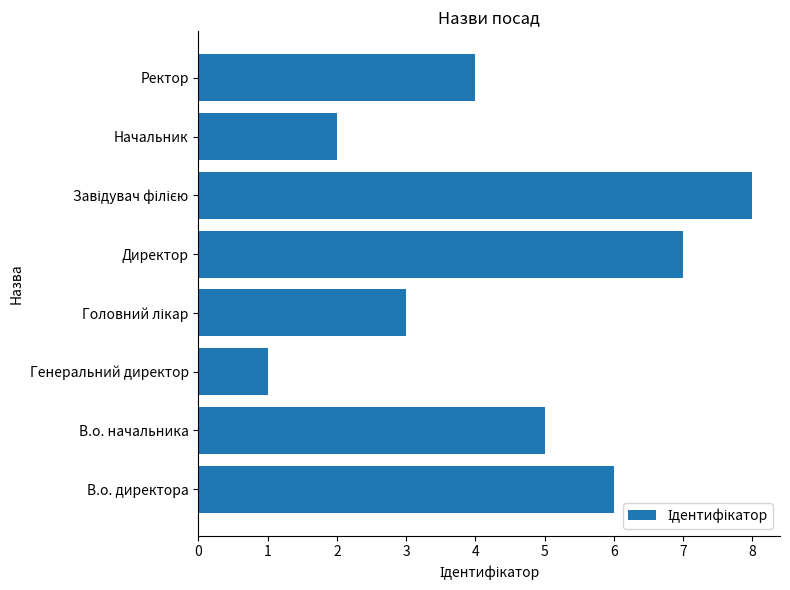

What is the difference between the second highest and second lowest values?

5